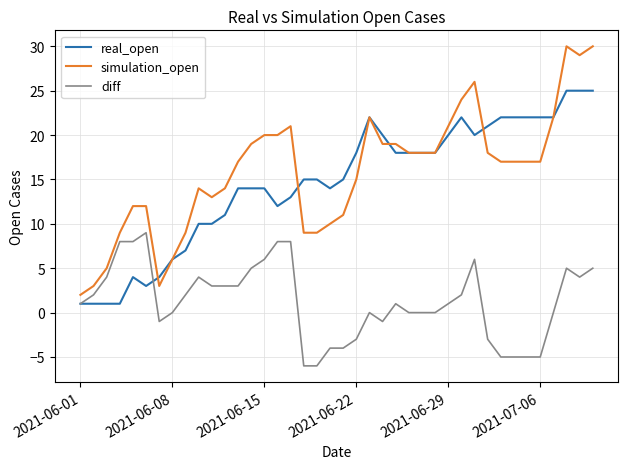

True or false: diff and simulation_open intersect in this chart.

False